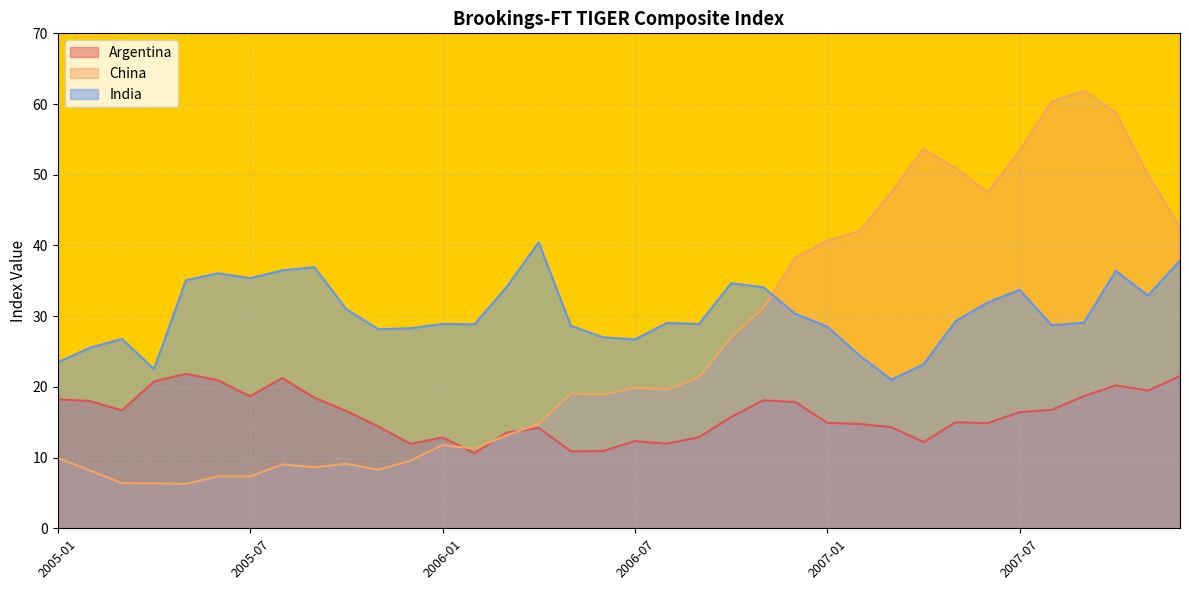

What is the label of the 5th point from the left?

2005-05